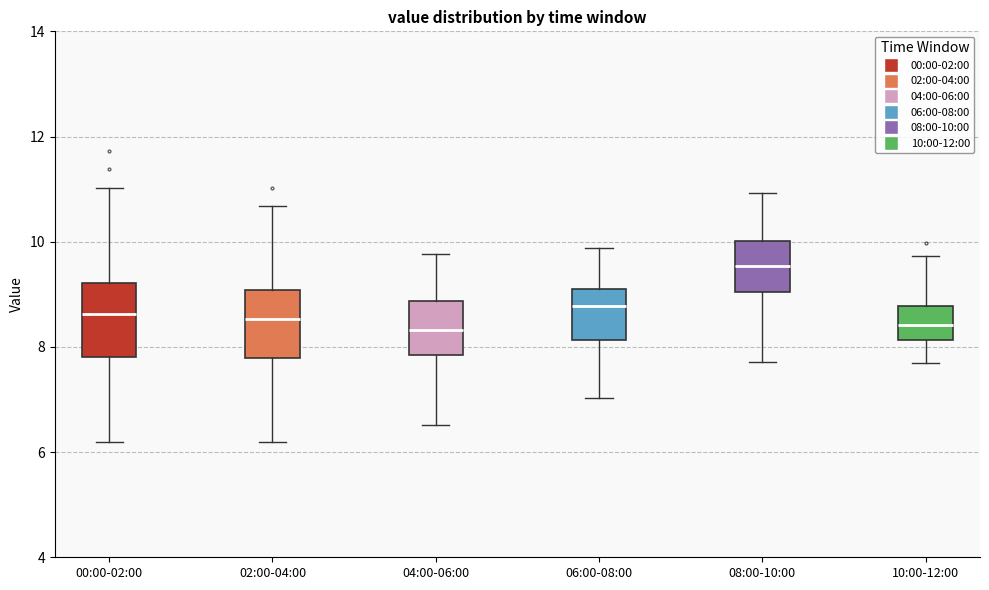

Reading left to right, read every box against the y-axis: the position of its median line, the range the box covers, and the ends of its whiskers. The values are not printed on the chart, so give them approximately, as read against the axis.

00:00-02:00: median 8.6, box 7.8 to 9.2, whiskers 6.2 to 11.0
02:00-04:00: median 8.6, box 7.8 to 9.0, whiskers 6.2 to 10.6
04:00-06:00: median 8.4, box 7.8 to 8.8, whiskers 6.6 to 9.8
06:00-08:00: median 8.8, box 8.2 to 9.2, whiskers 7.0 to 9.8
08:00-10:00: median 9.6, box 9.0 to 10.0, whiskers 7.8 to 11.0
10:00-12:00: median 8.4, box 8.2 to 8.8, whiskers 7.8 to 9.8